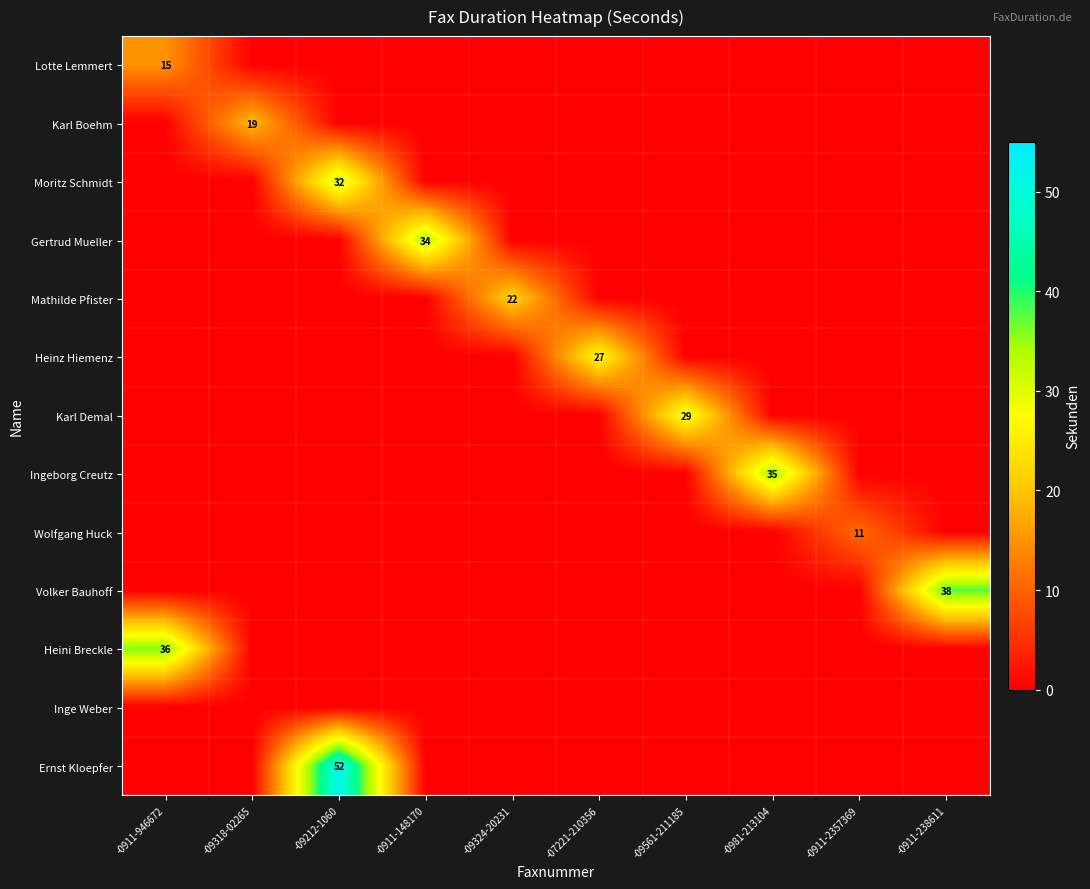

The Ernst Kloepfer series shows 52 at -09212-1060. True or false?

True